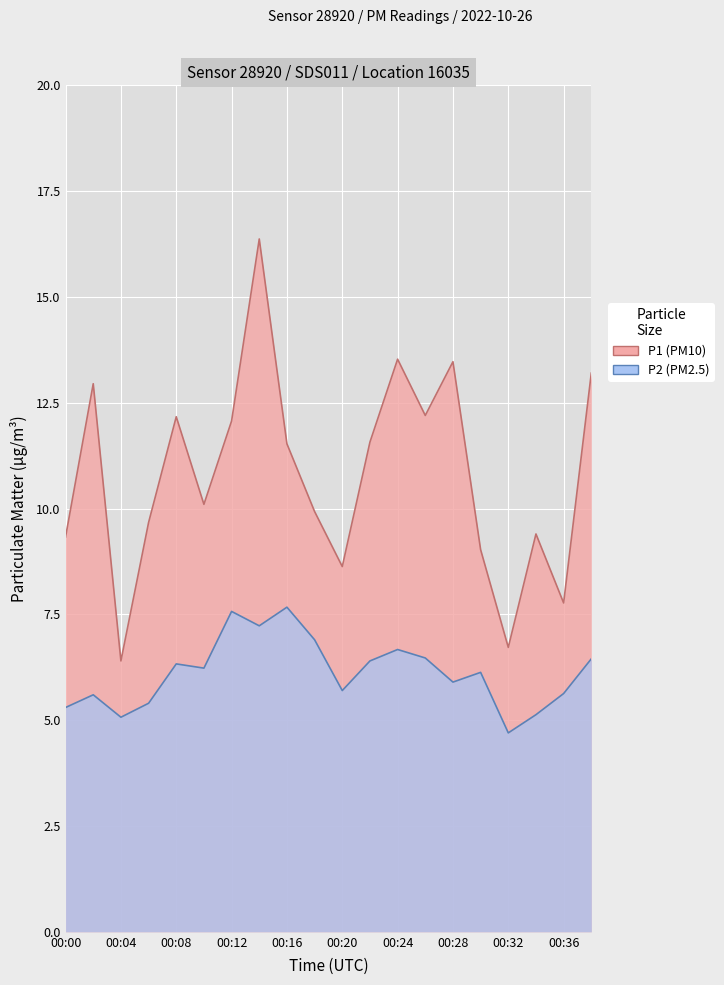

True or false: P2 and P1 intersect in this chart.

False